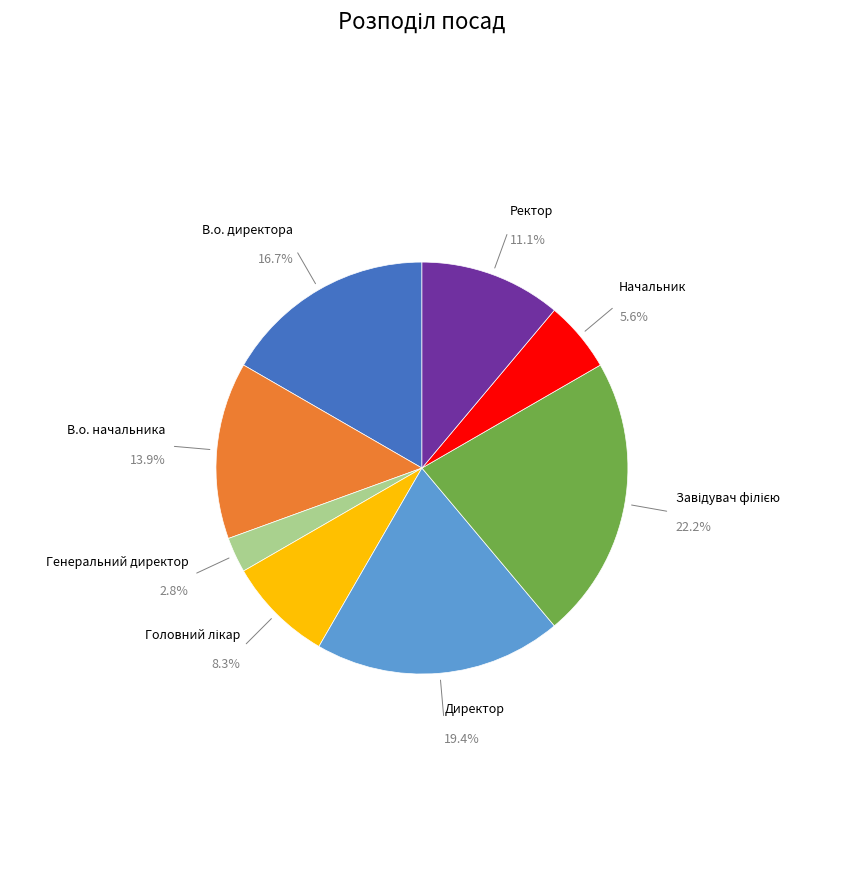

To the nearest percent, what is the average slice percentage?

12%